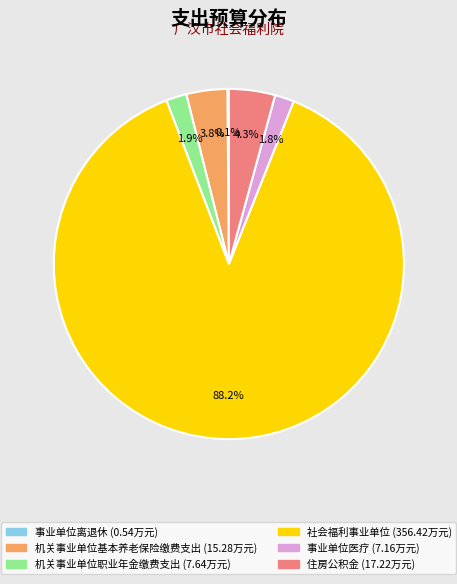

What percentage is NOT represented by 机关事业单位基本养老保险缴费支出?

96.2%